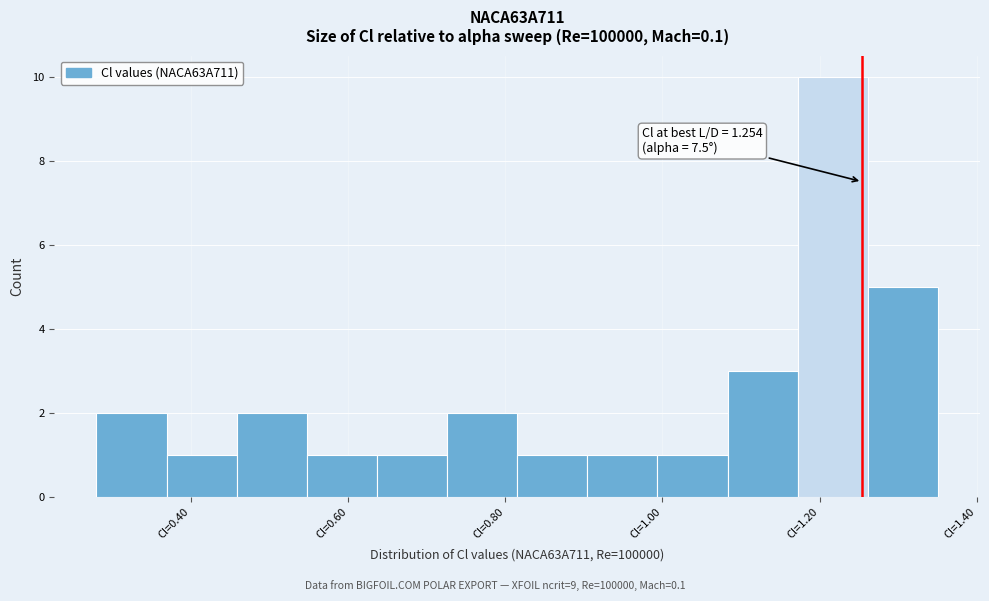

Over which range of the x-axis is the bar tallest?

1.18 to 1.26